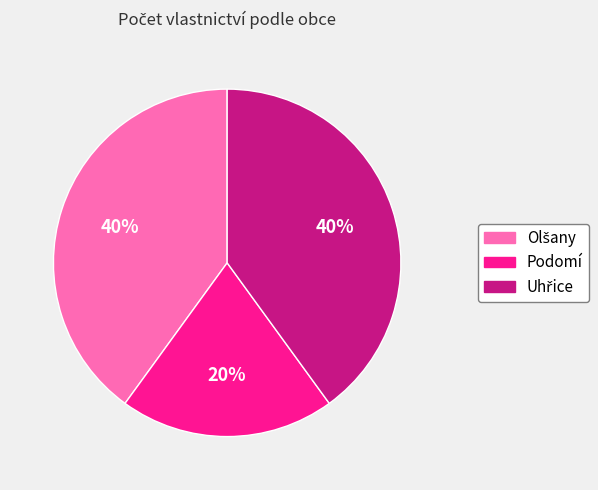

Does any single category account for the majority?

No